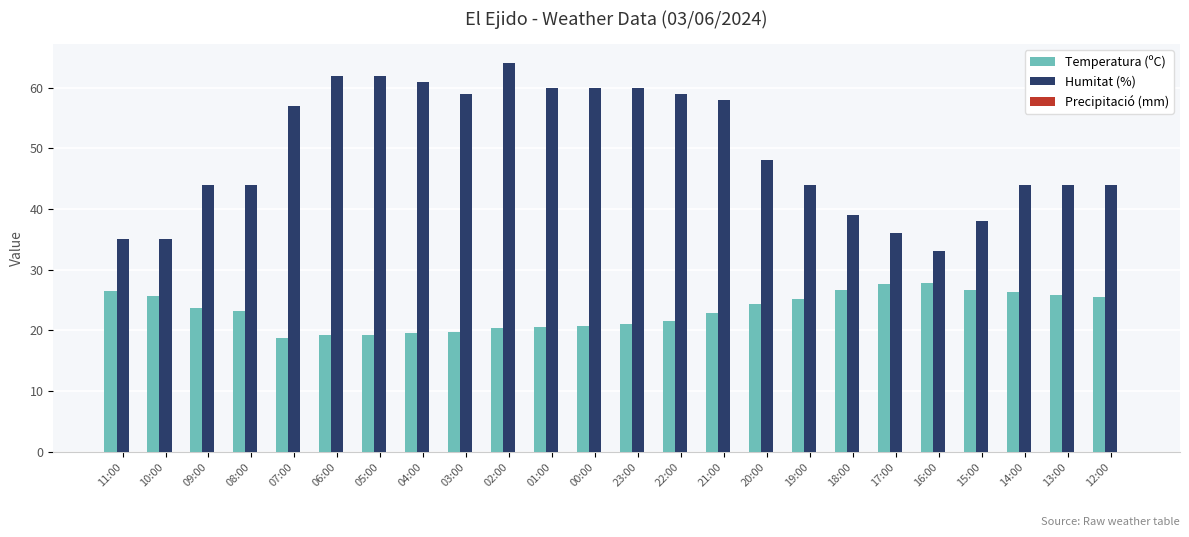

What is the value of the Humitat (%) bar at the 20th from the left?

33.0